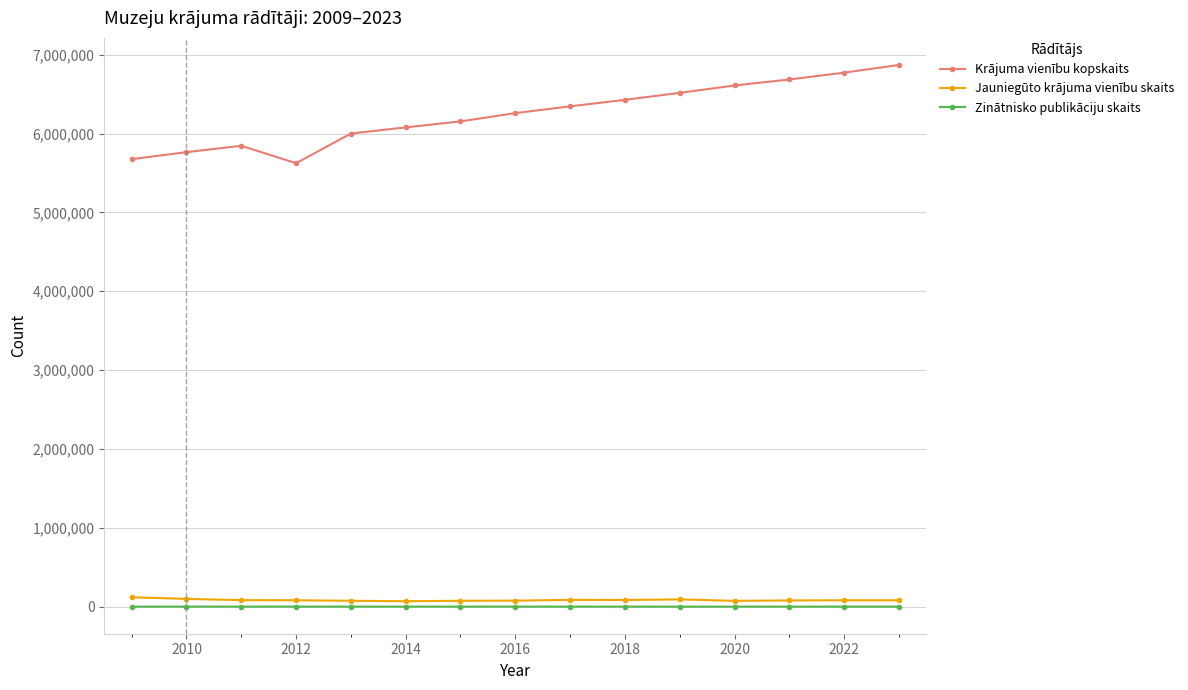

What is the difference between the maximum and minimum values in the Jauniegūto krājuma vienību skaits series?

50313